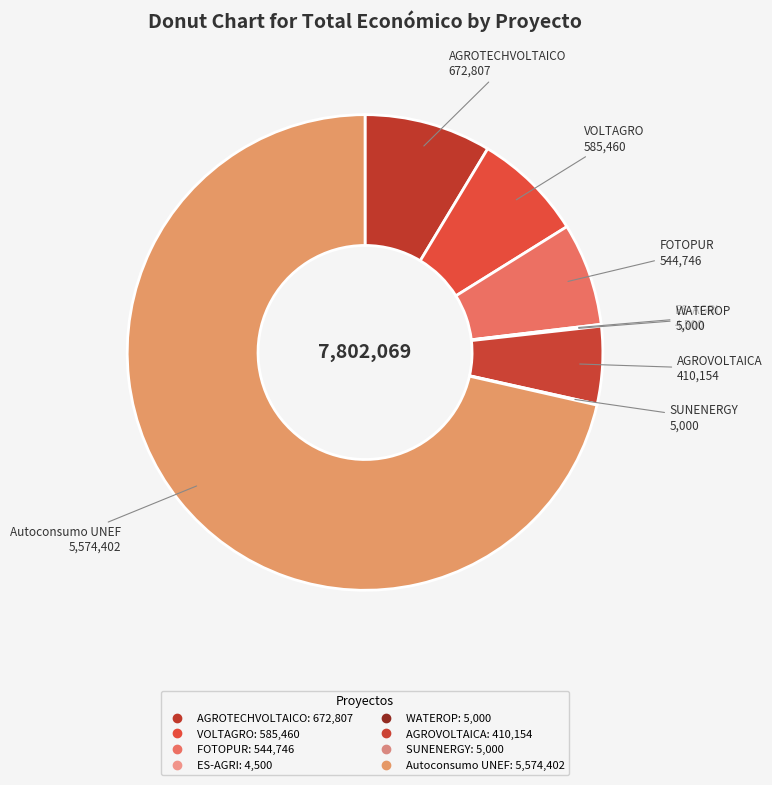

Which has a higher value, AGROTECHVOLTAICO or Autoconsumo UNEF?

Autoconsumo UNEF